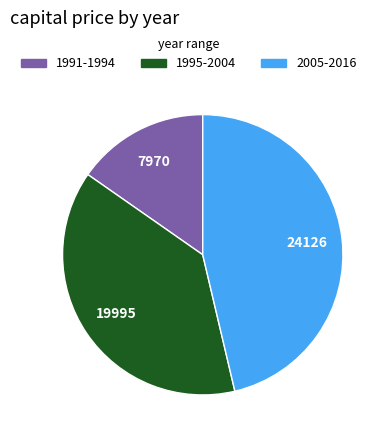

Is there a majority slice in this chart?

No